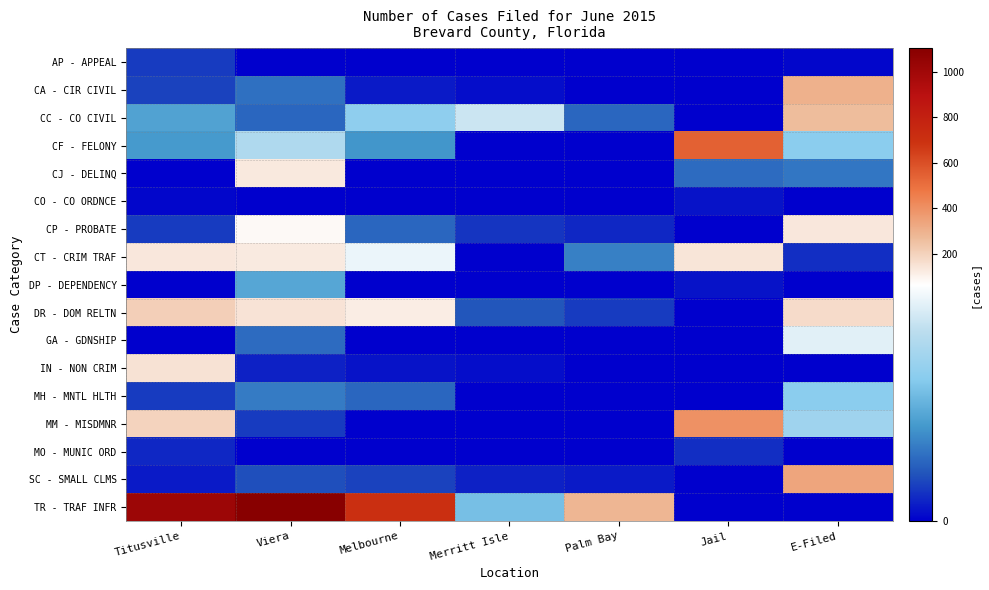

At Titusville, list the series in order from smallest to largest.

CJ - DELINQ, DP - DEPENDENCY, GA - GDNSHIP, CO - CO ORDNCE, SC - SMALL CLMS, MO - MUNIC ORD, AP - APPEAL, CP - PROBATE, MH - MNTL HLTH, CA - CIR CIVIL, CF - FELONY, CC - CO CIVIL, CT - CRIM TRAF, IN - NON CRIM, MM - MISDMNR, DR - DOM RELTN, TR - TRAF INFR